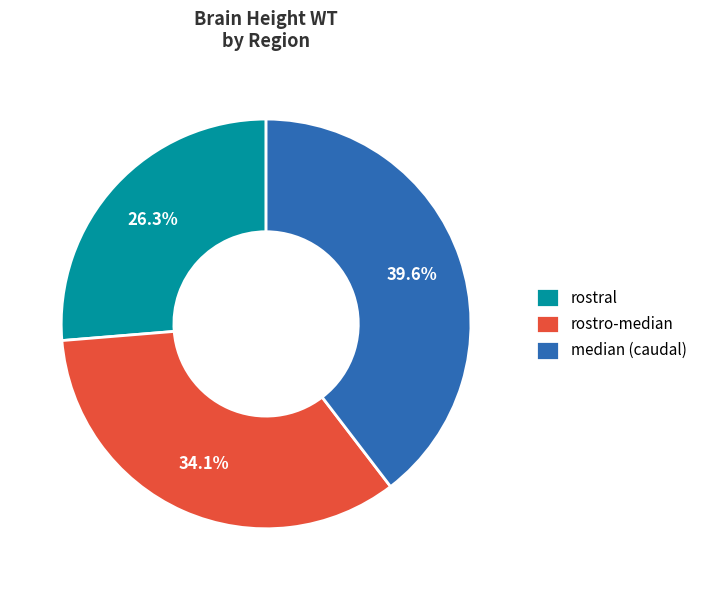

To the nearest percent, what portion does rostro-median represent?

34%